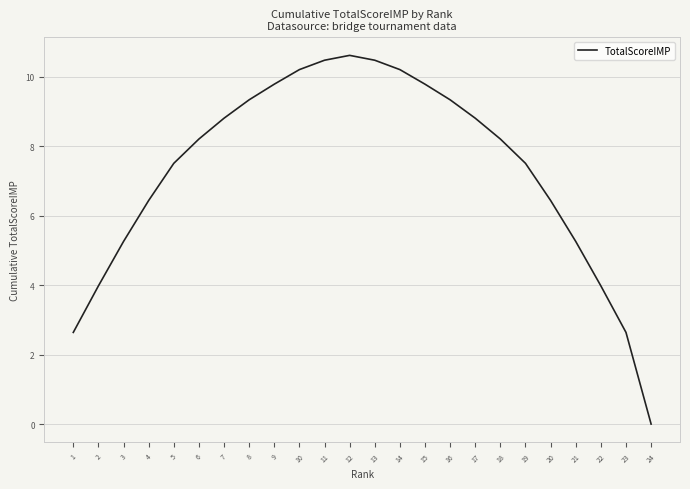

What is the maximum value shown in the chart?

10.6